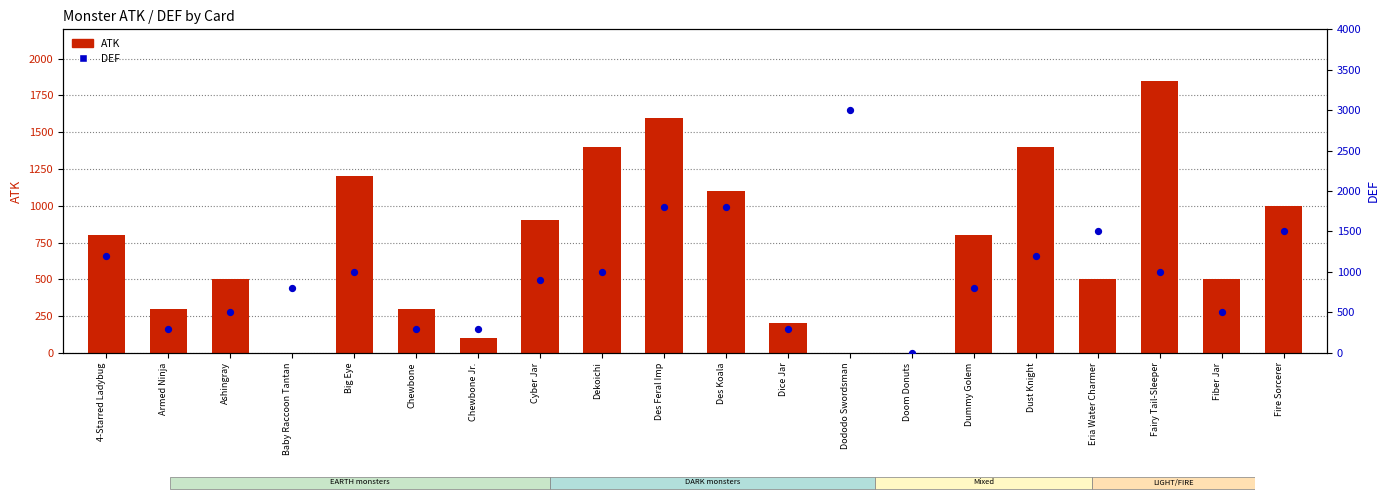

Which series has the largest Y range (max minus min)?

DEF